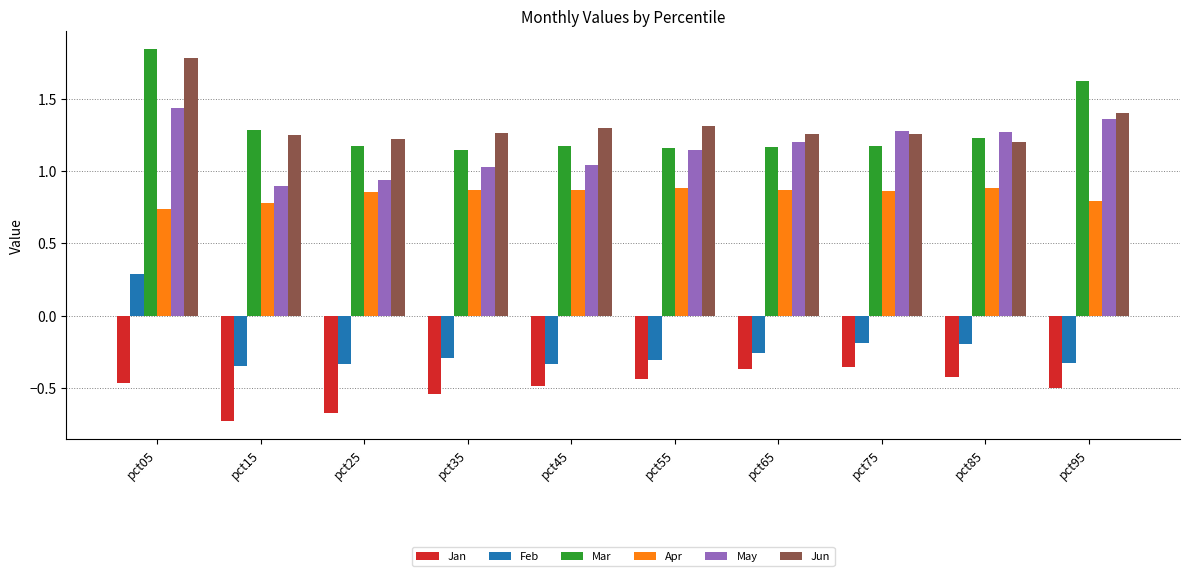

List the series in order of their peak value, highest first.

Mar, Jun, May, Apr, Feb, Jan